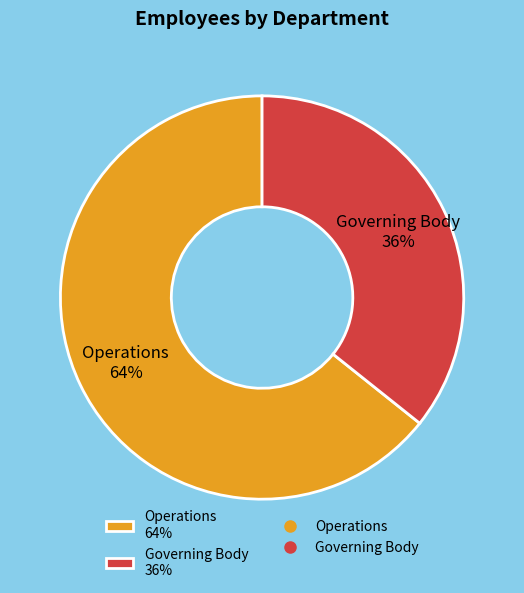

How many segments does this pie chart have?

2